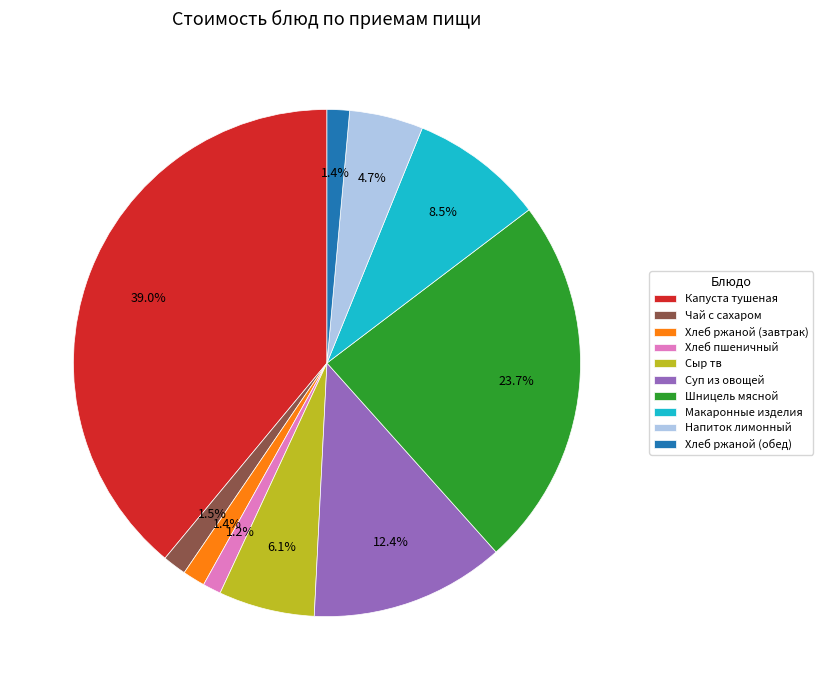

Approximately how many times larger is the value at Макаронные изделия compared to Напиток лимонный?

1.8